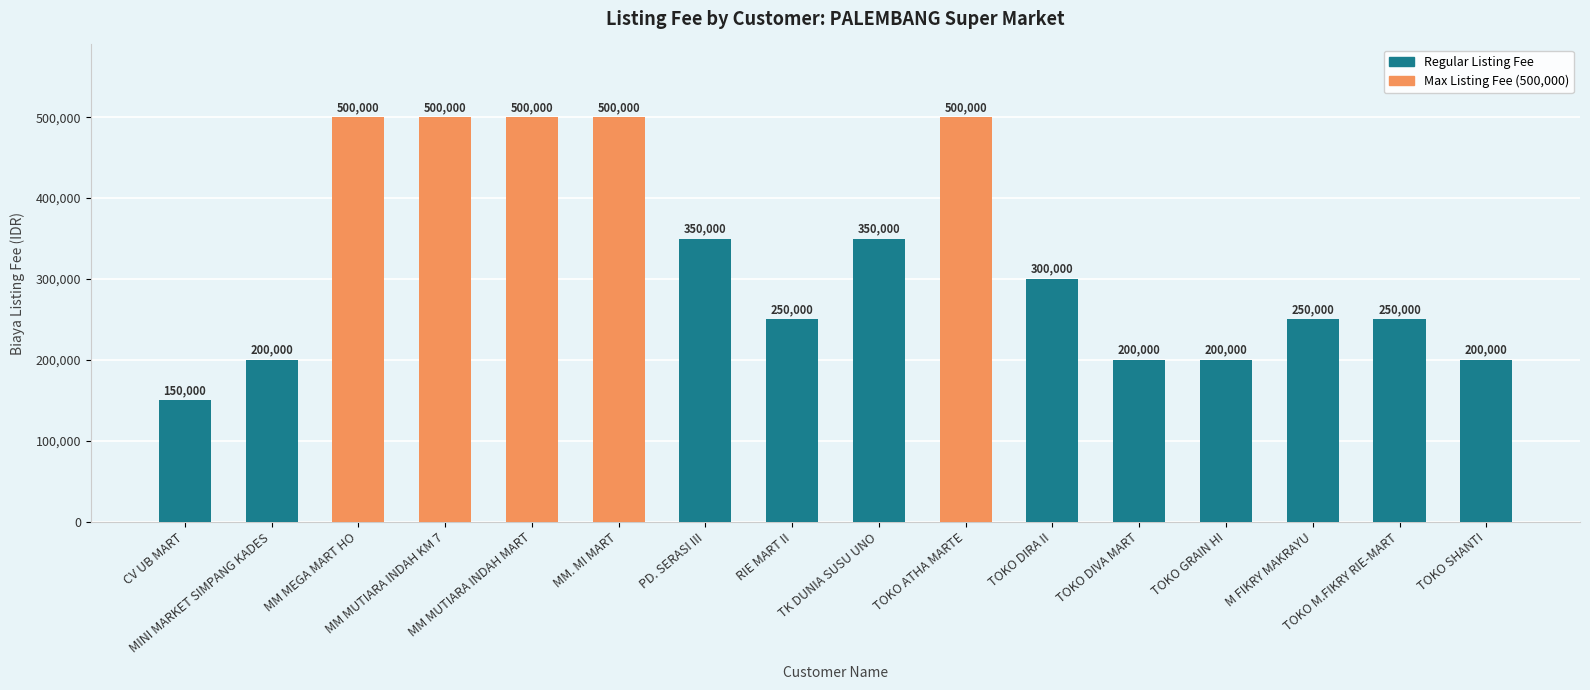

Which category has the lowest value across all series?

CV UB MART